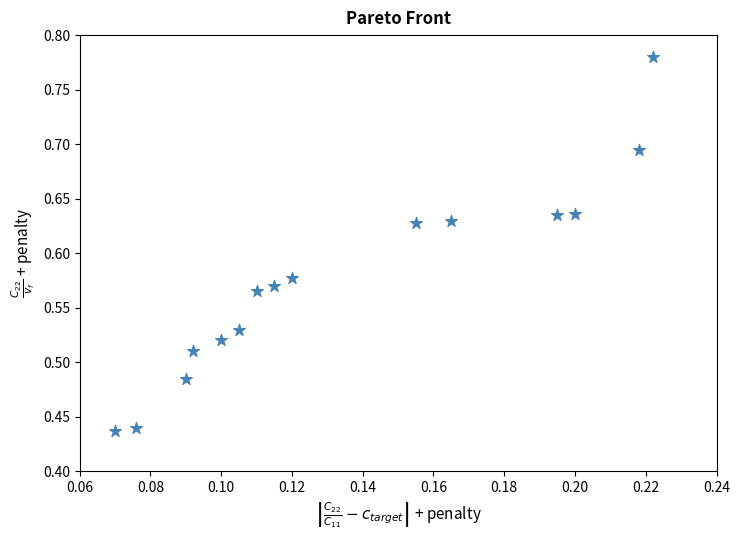

What is the range of Y values (max minus min)?

0.3